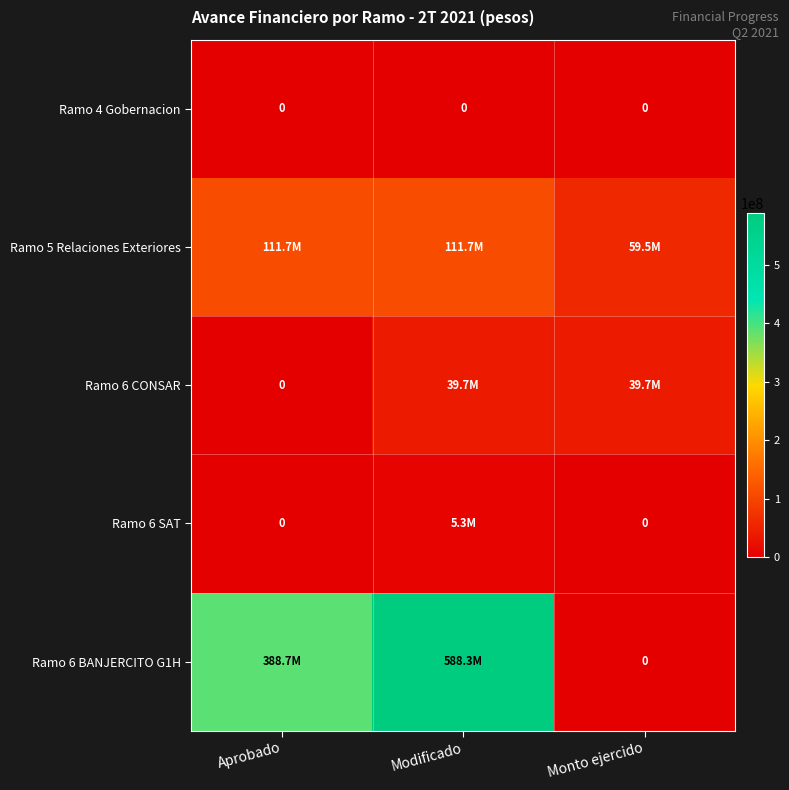

True or false: Ramo 4 Gobernacion has a value of 0 at Monto ejercido.

True